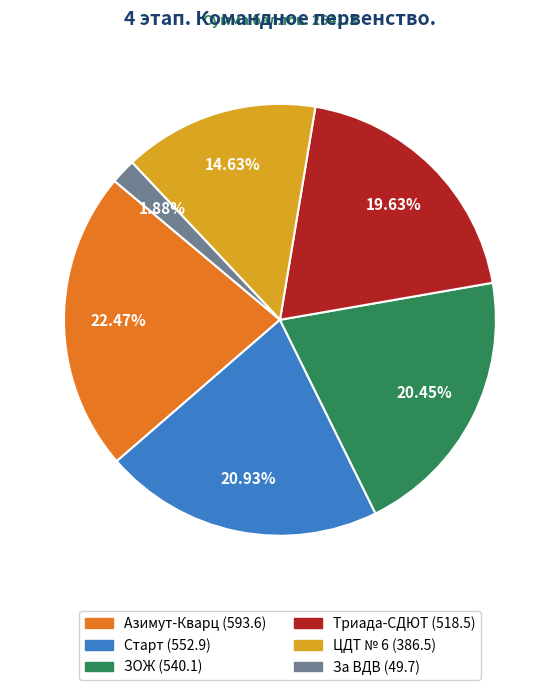

To the nearest percent, what portion does Азимут-Кварц represent?

22%